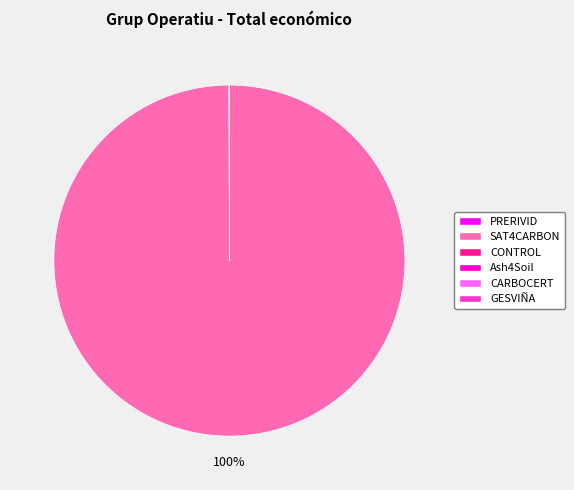

To the nearest percent, what percentage of the pie is SAT4CARBON?

100%